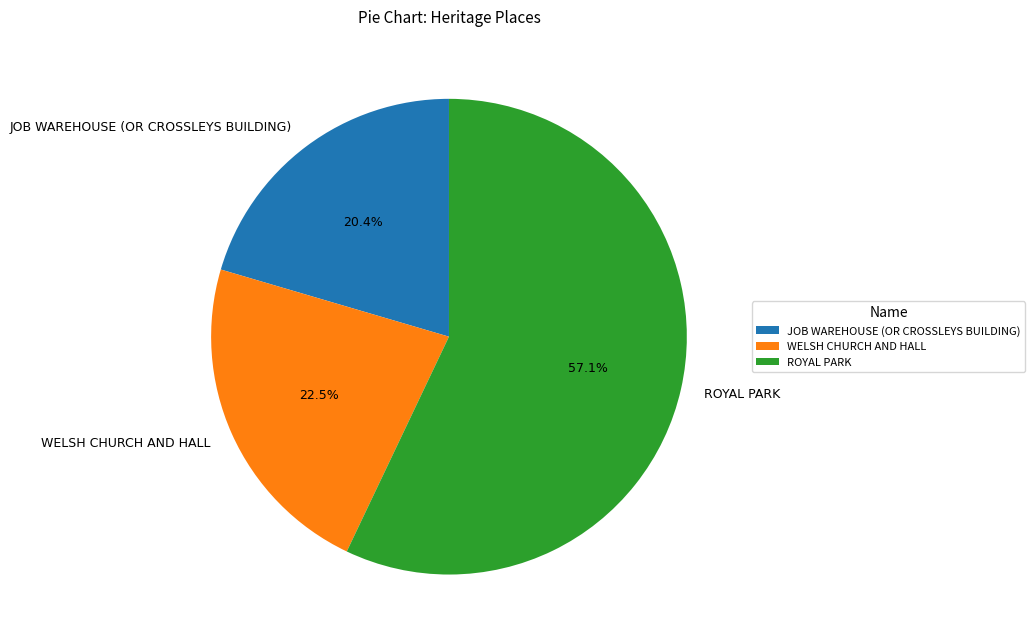

To the nearest percent, what is the difference between the WELSH CHURCH AND HALL and JOB WAREHOUSE (OR CROSSLEYS BUILDING) slice percentages?

2%